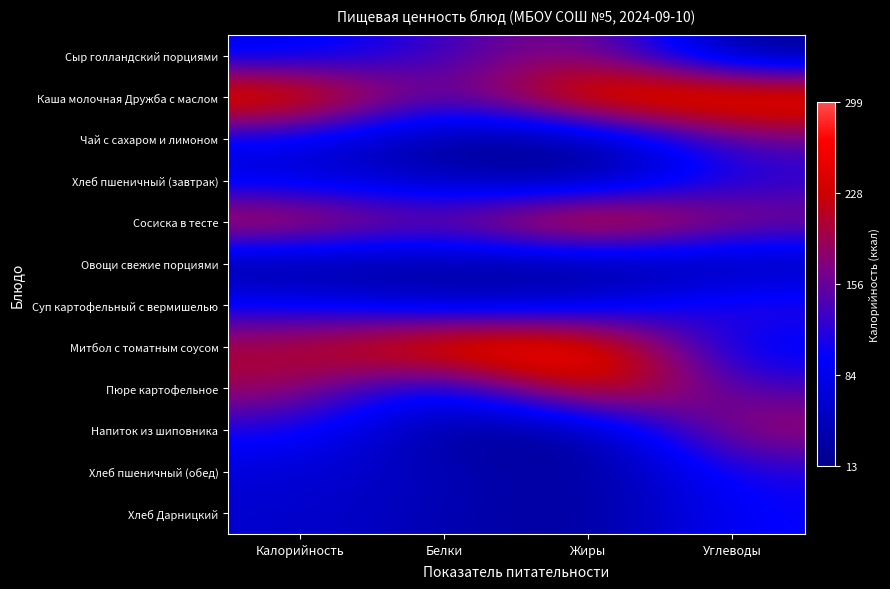

Which has a higher value, Углеводы or Калорийность?

Калорийность